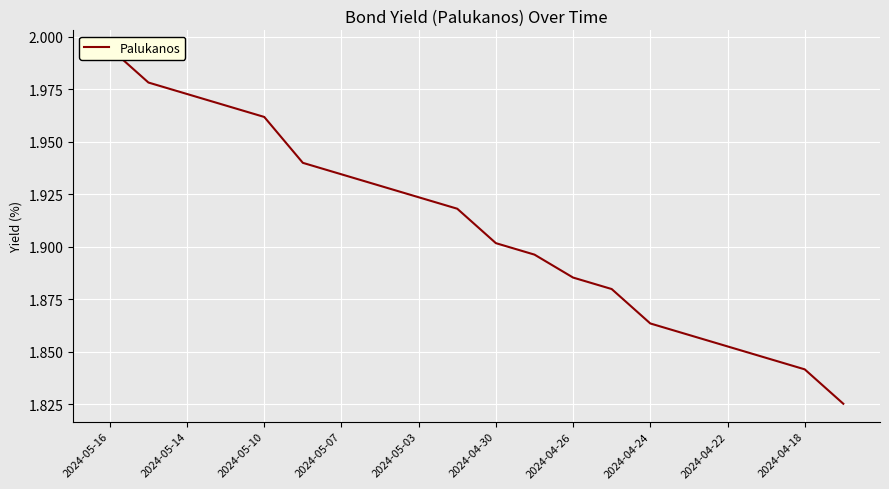

What position from the right is 2024-04-26?

8